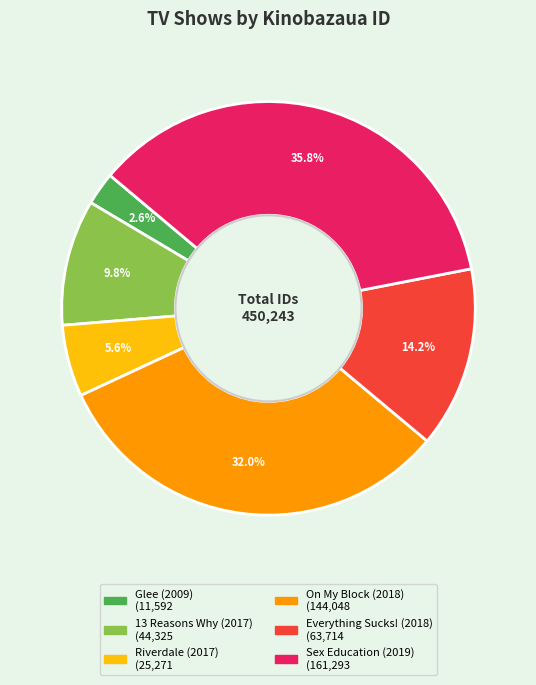

Count the number of slices in the pie.

6